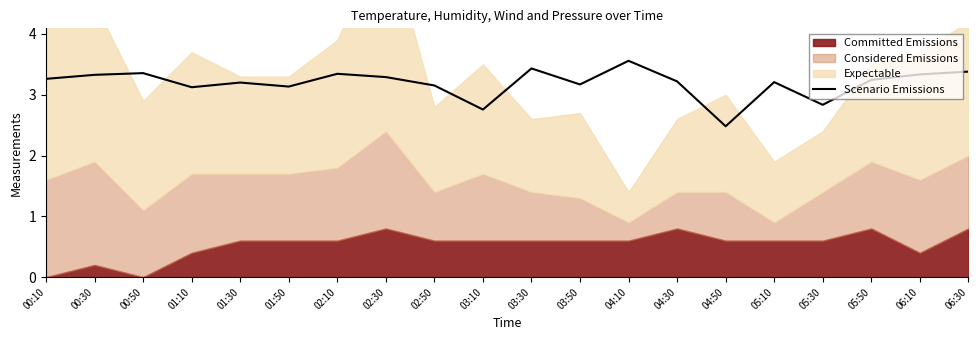

Which category has the lowest value in the Scenario Emissions series?

04:50